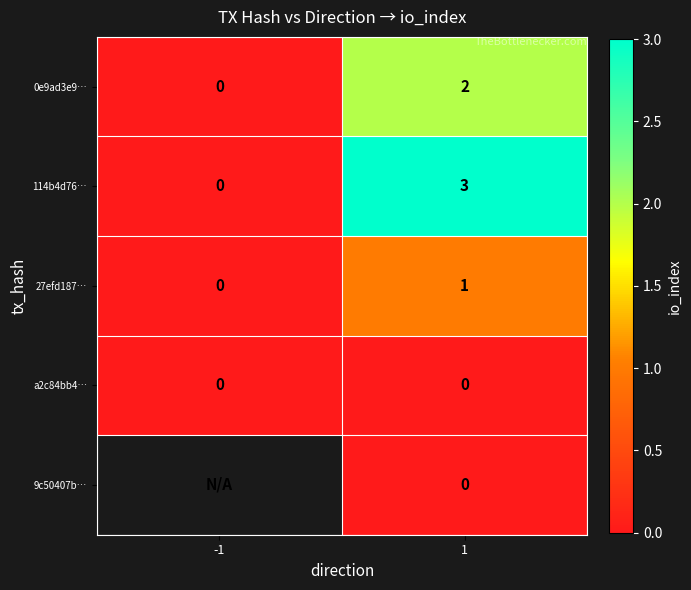

Which label corresponds to the largest value in the chart?

1